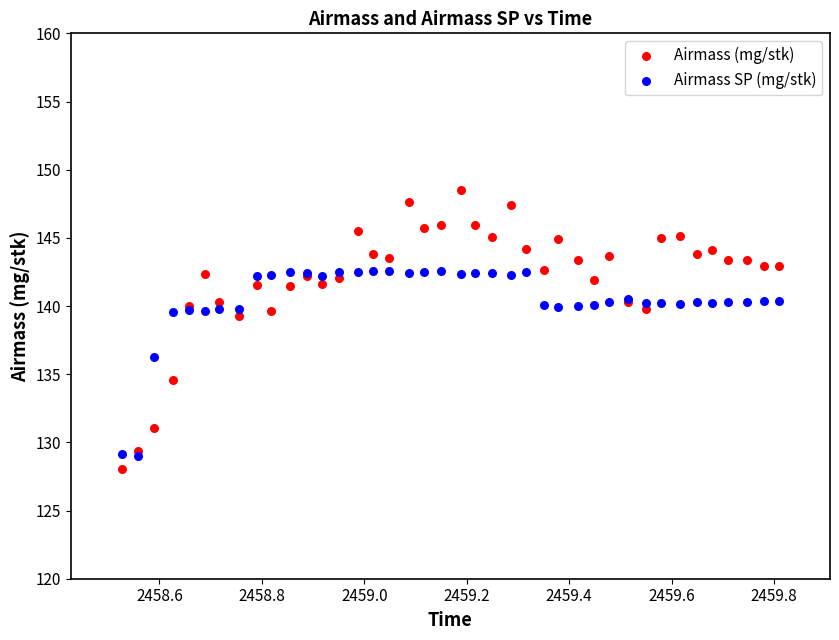

In the Airmass SP (mg/stk) series, what Y value is closest to 135?

136.3